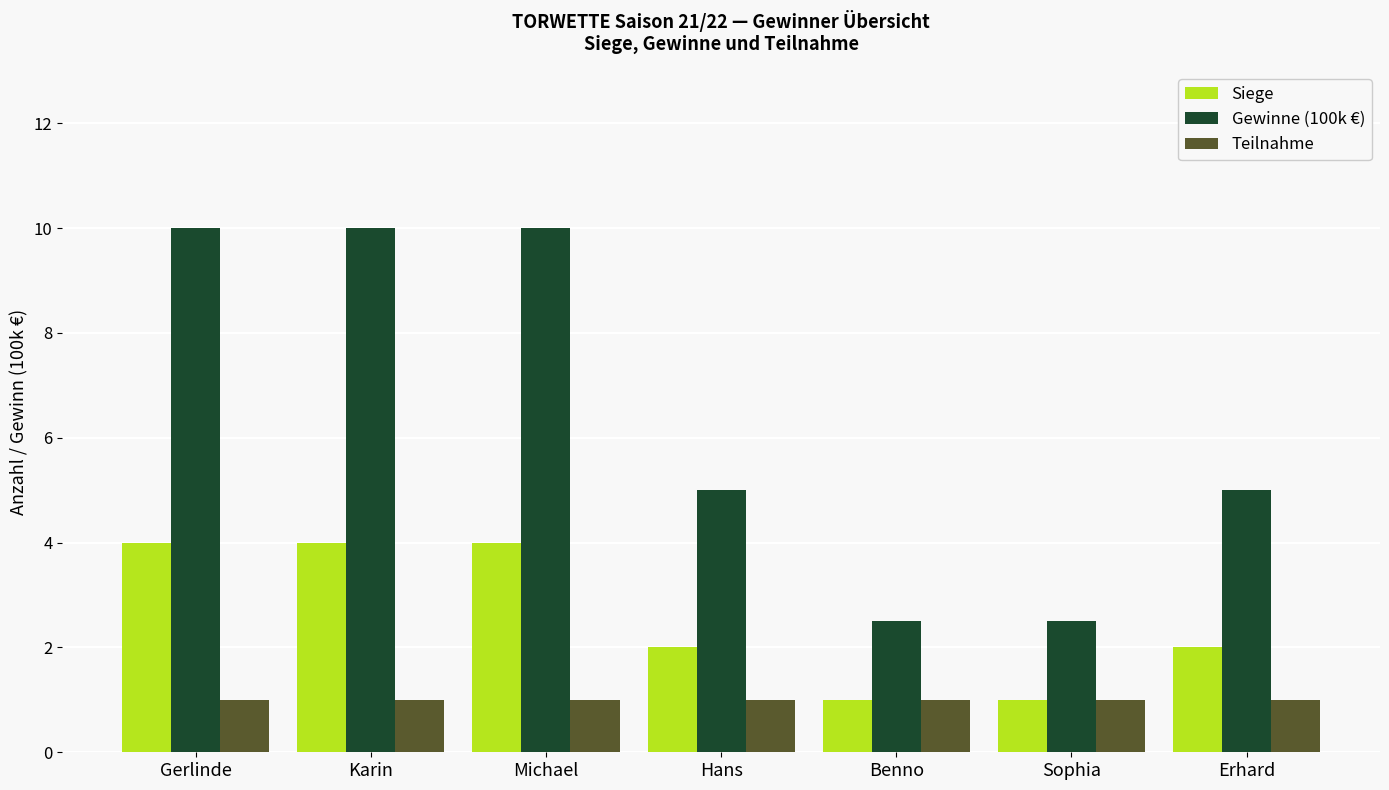

At Gerlinde, list the series in order from largest to smallest.

Gewinne (100k €), Siege, Teilnahme